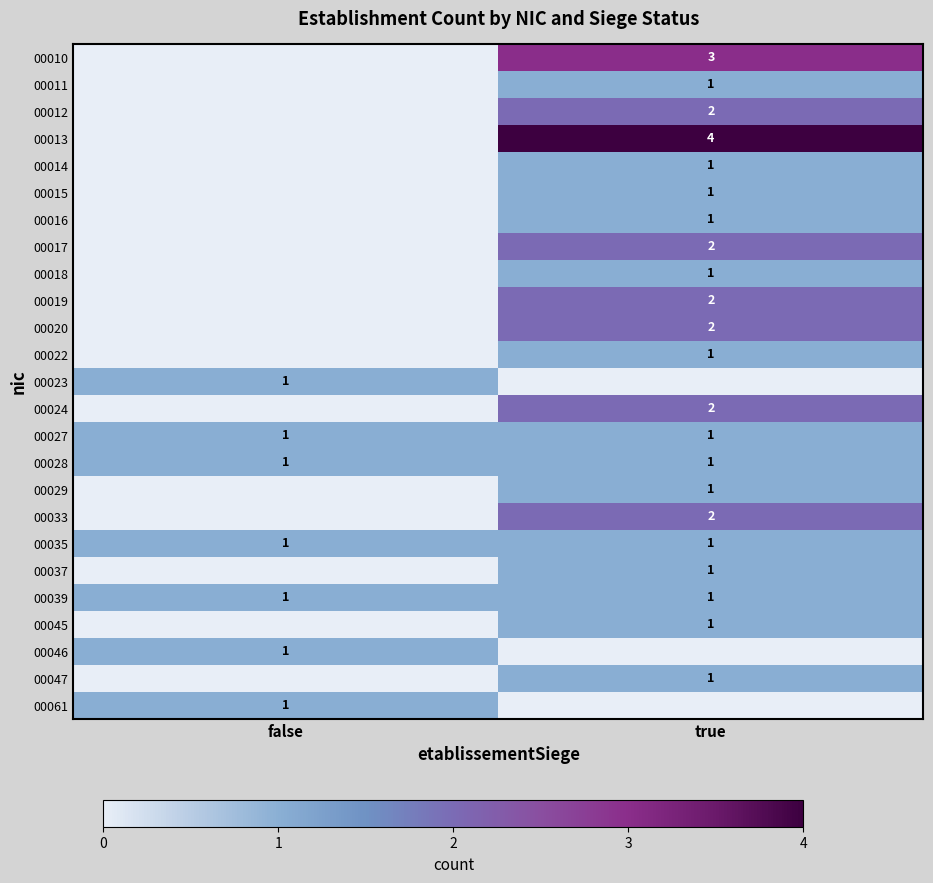

The 00033 series shows 0 at true. True or false?

False